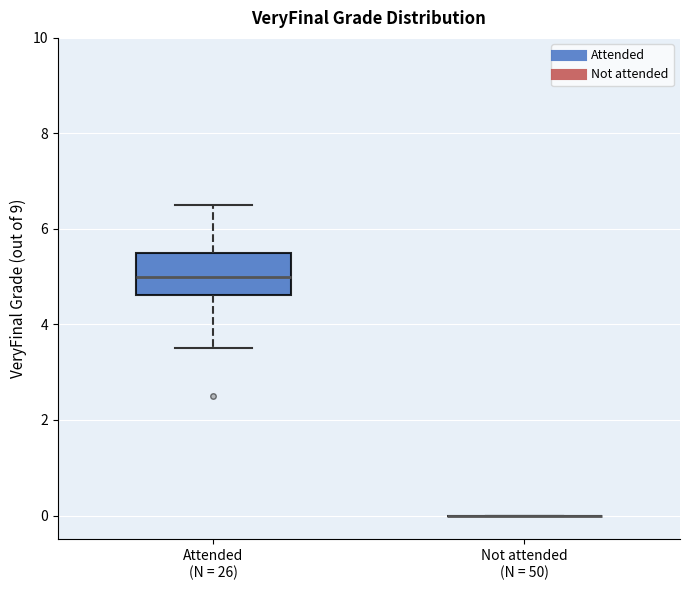

Reading left to right, read every box against the y-axis: the position of its median line, the range the box covers, and the ends of its whiskers. The values are not printed on the chart, so give them approximately, as read against the axis.

Attended (N = 26): median 5.0, box 4.6 to 5.6, whiskers 3.6 to 6.6
Not attended (N = 50): box collapsed to a line at 0.0, whiskers 0.0 to 0.0